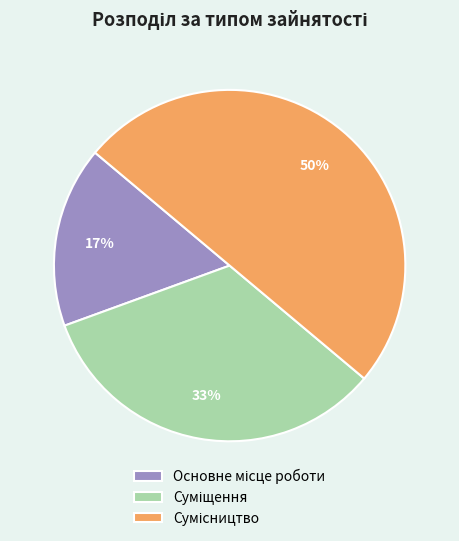

To the nearest percent, what is the difference between the largest and smallest slice percentages?

33%